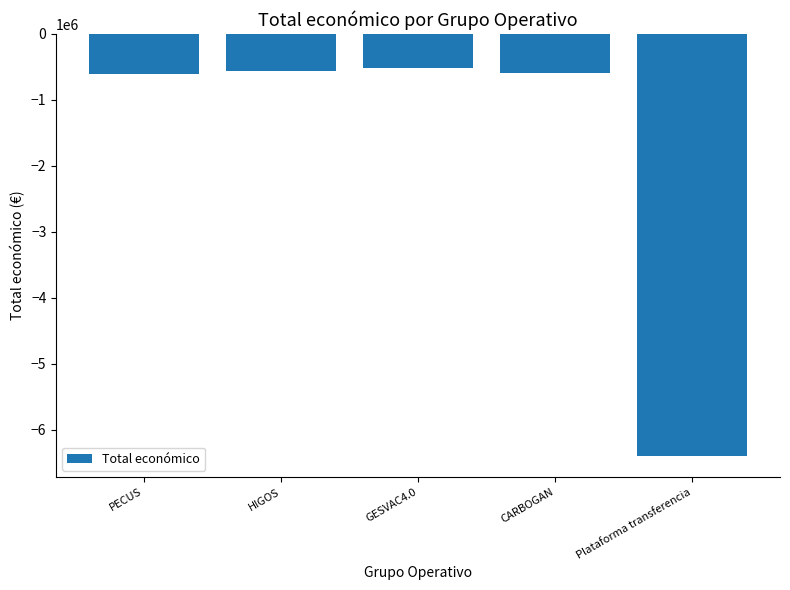

Is it true that the value at CARBOGAN is -585914?

True